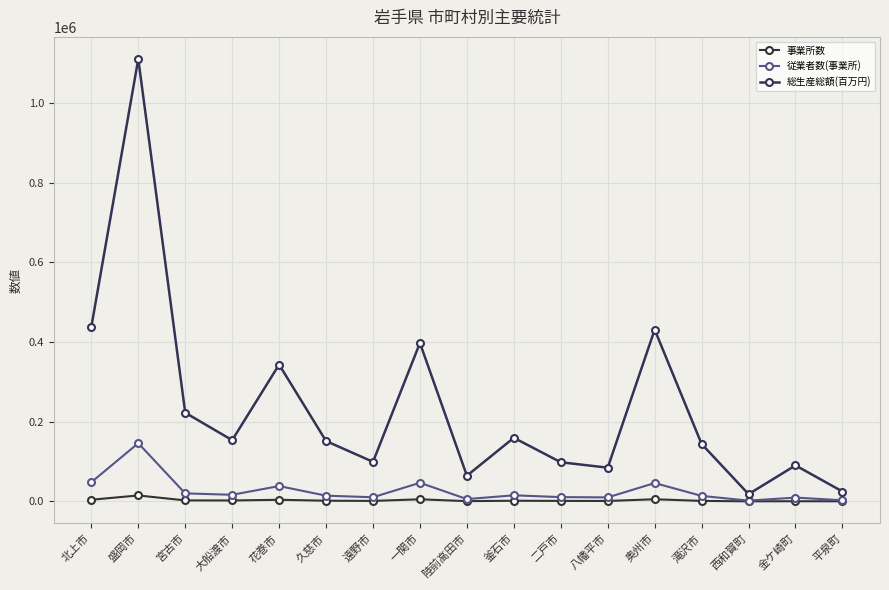

What position from the left is 北上市?

1